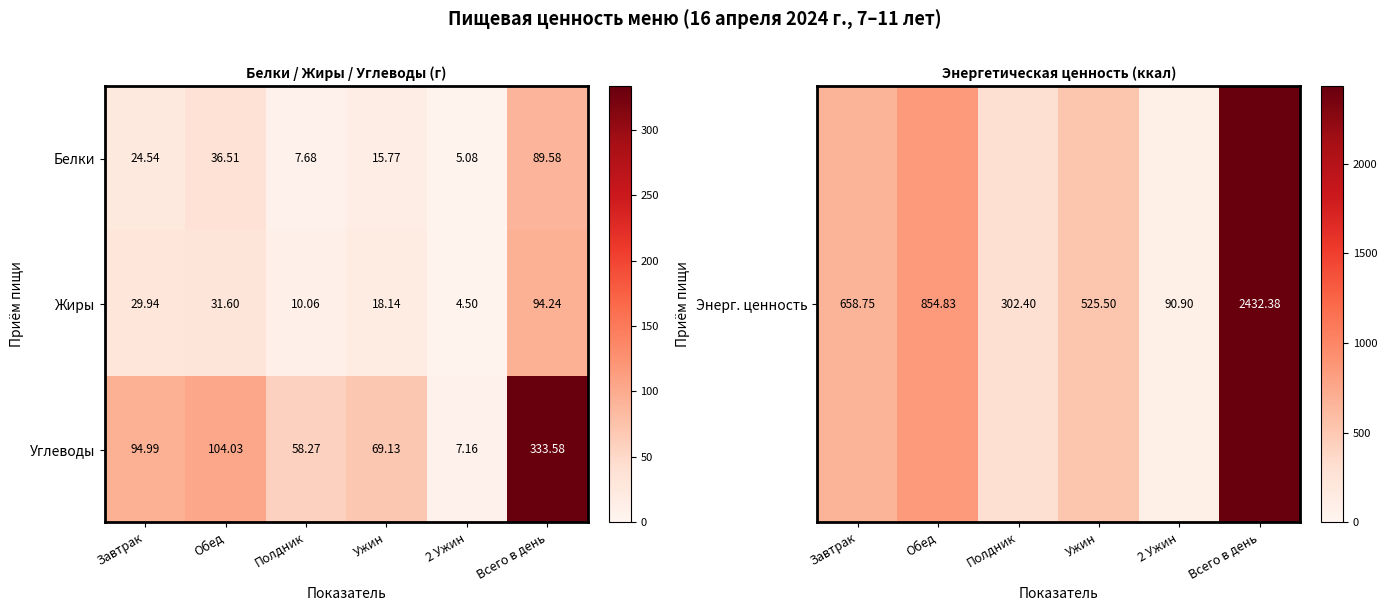

At which category is the sum across all series the highest?

Всего в день